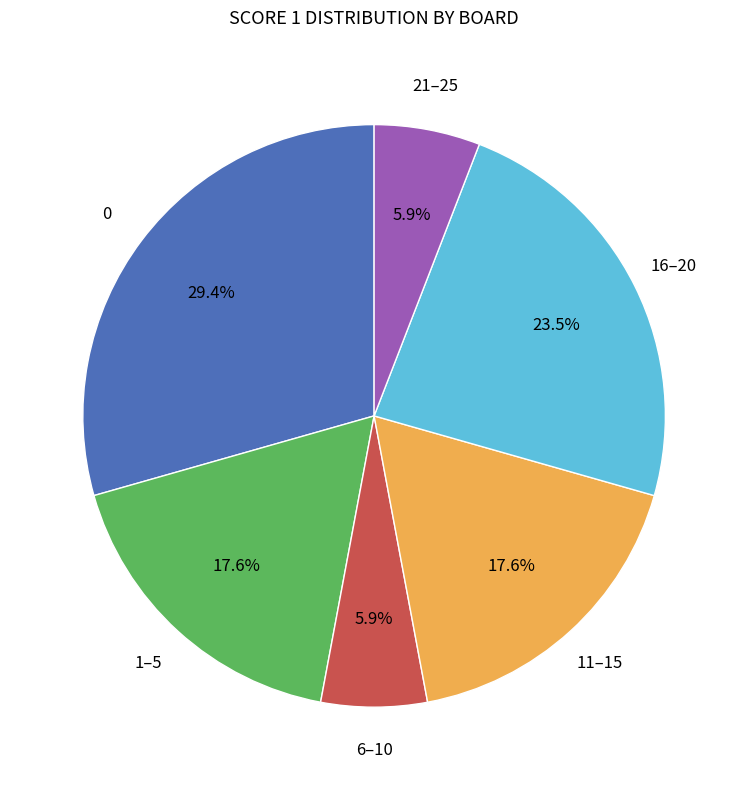

Is there a majority slice in this chart?

No